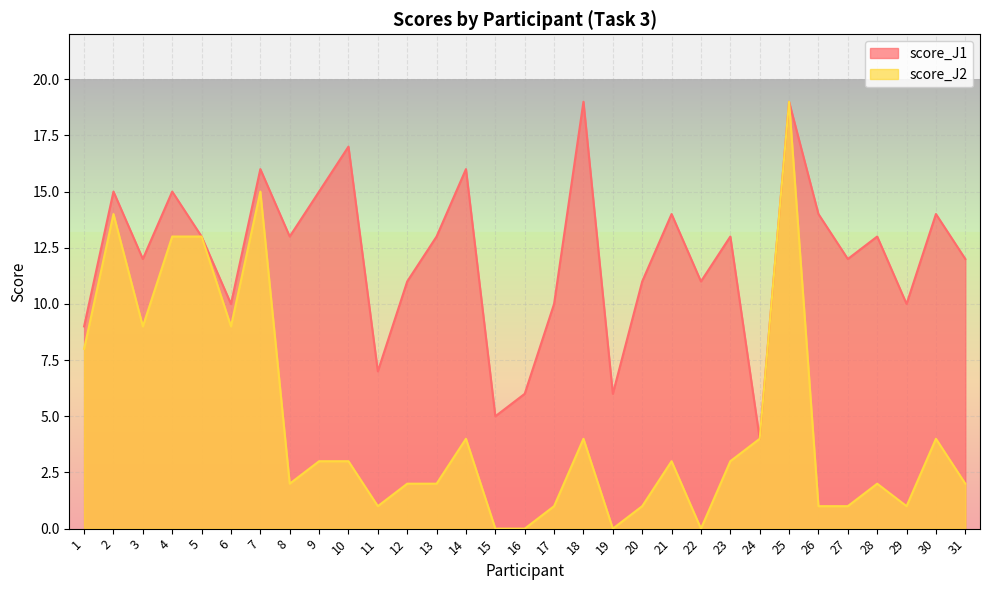

At which category does the chart reach its peak across all series?

18